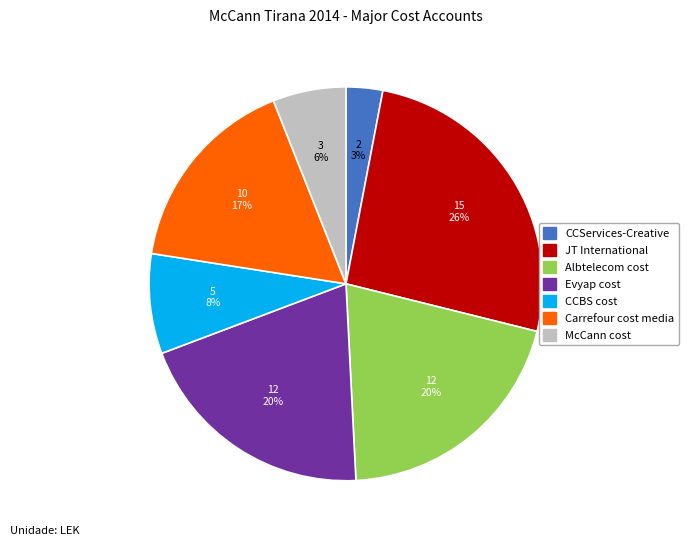

Approximately how many times larger is the value at CCBS cost compared to JT International?

0.3